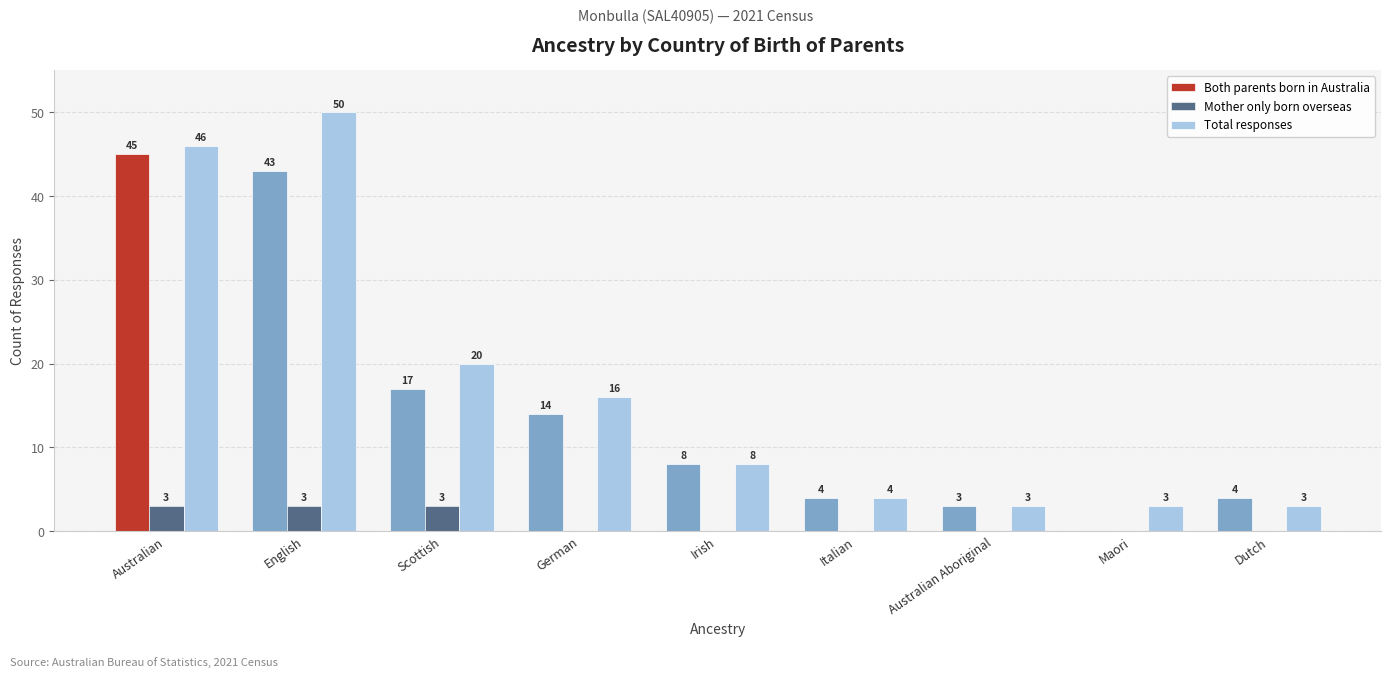

At which label is Total responses closest to 26?

Scottish